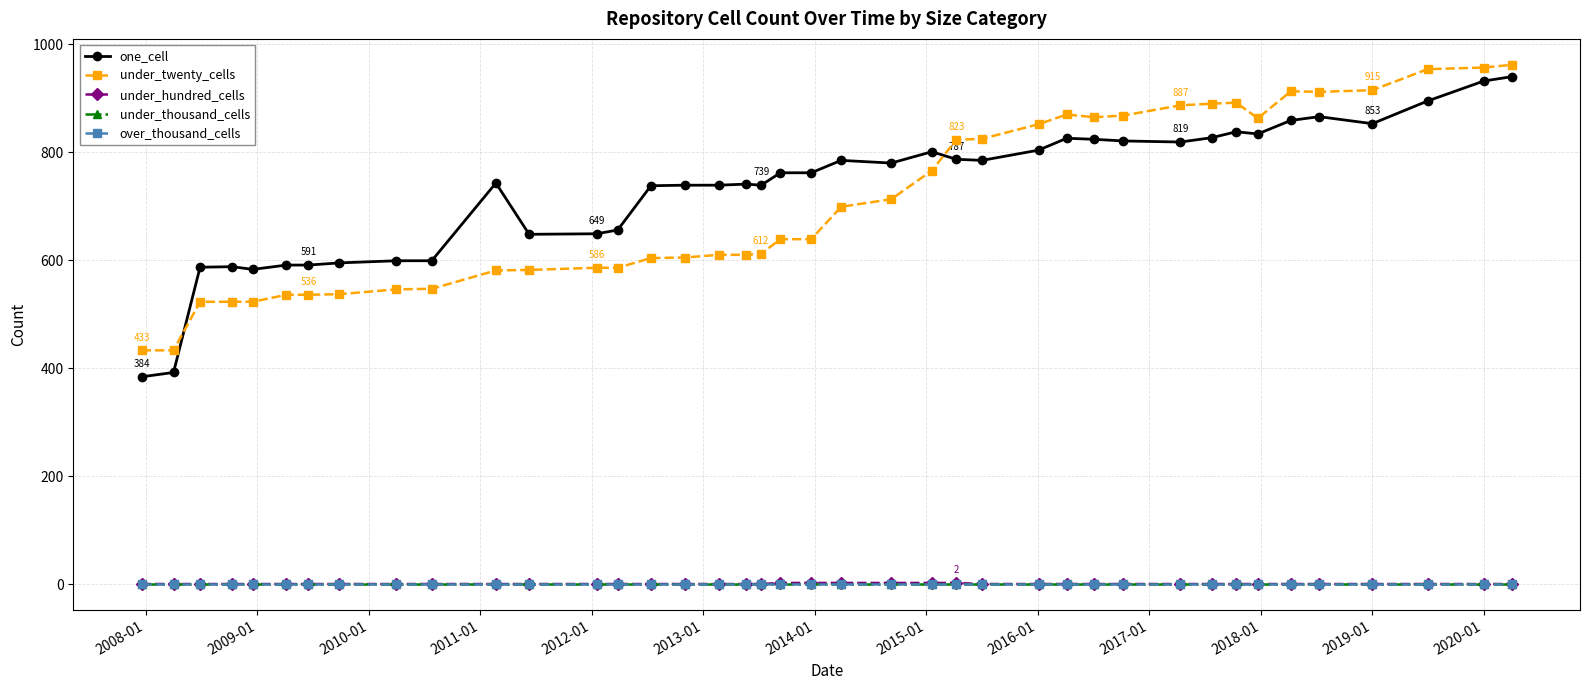

Count the number of data series in this chart.

5